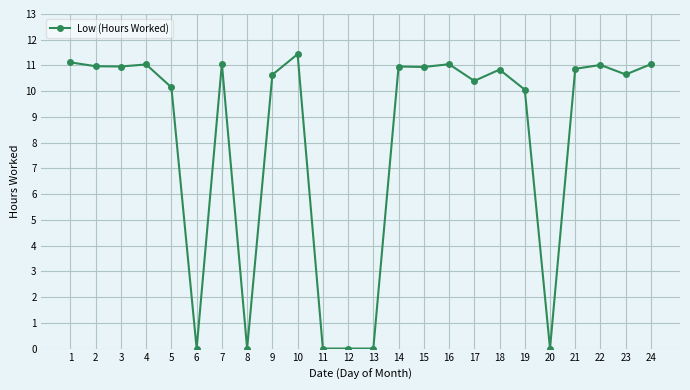

Is it true that the value at 12 is 0.0?

True